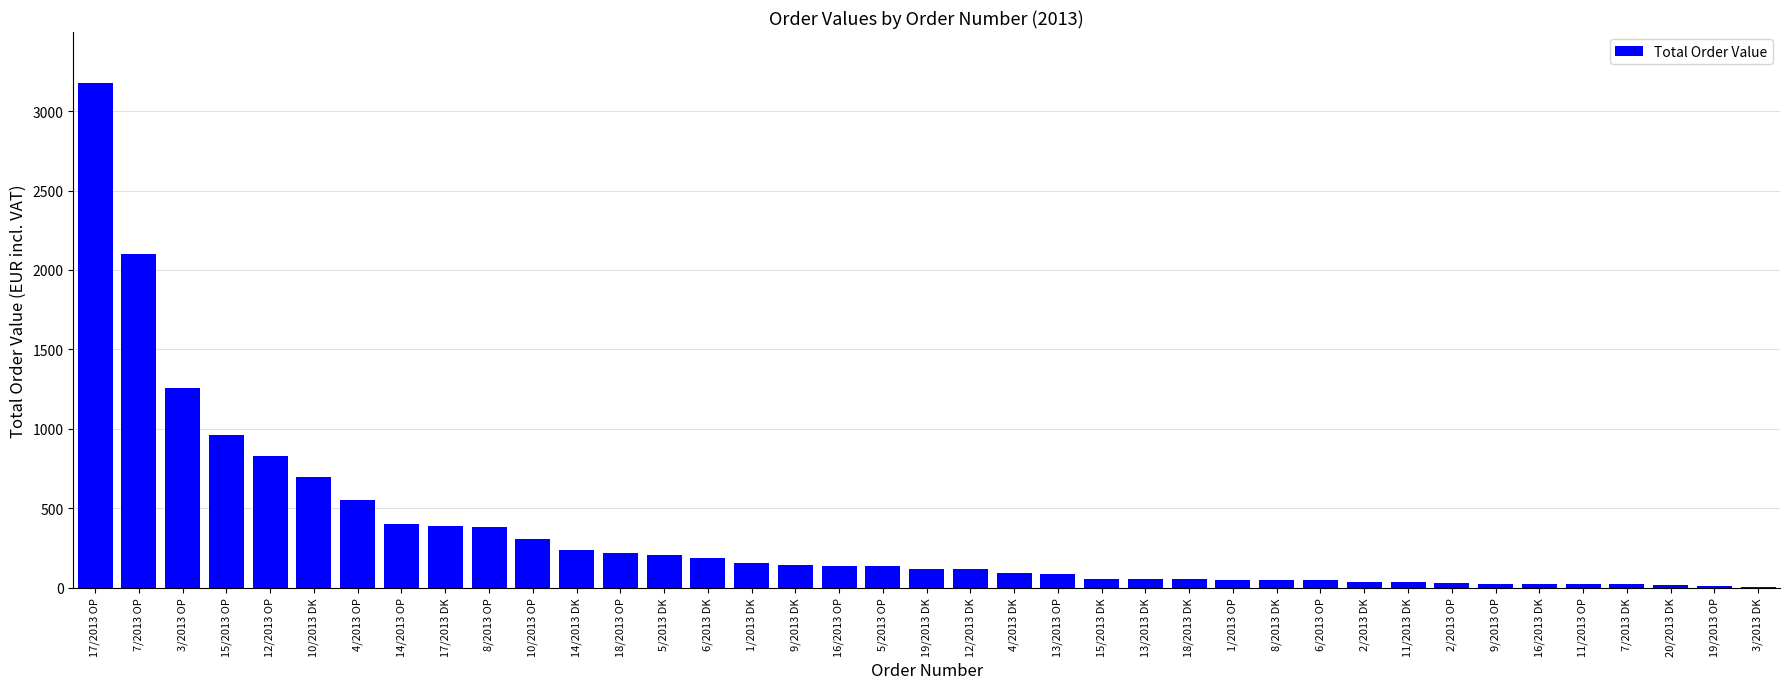

Count the number of values greater than 116.

20